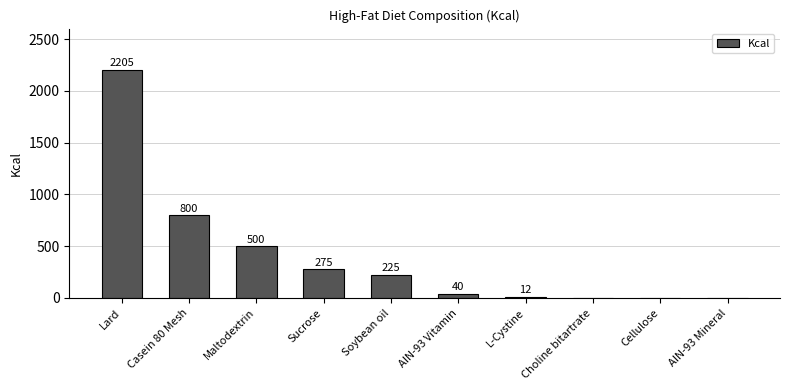

What is the average value?

405.7